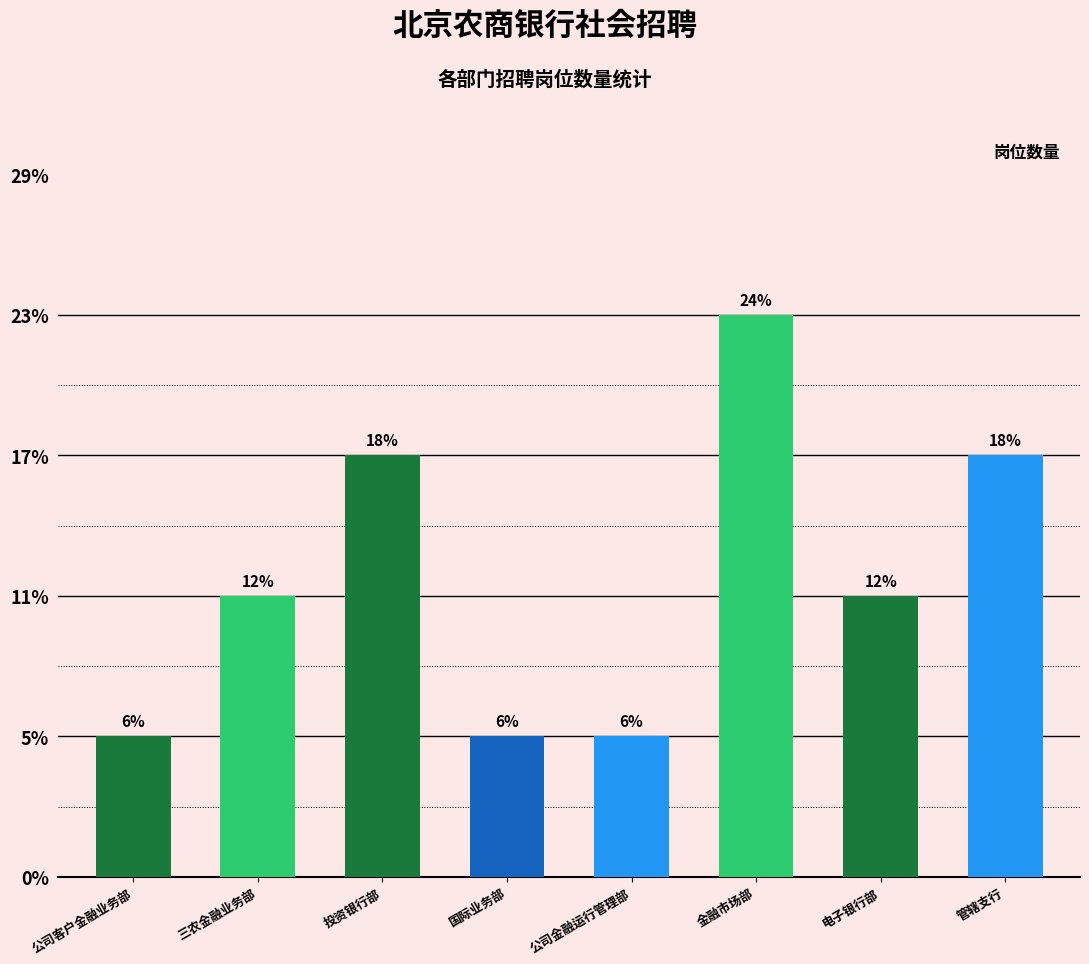

Are the bars horizontal?

No